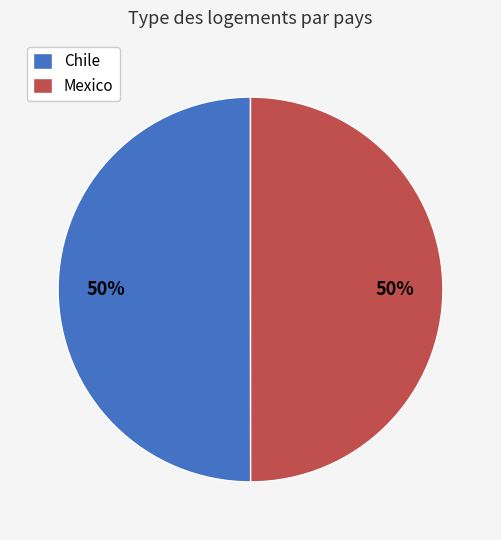

How many segments does this pie chart have?

2